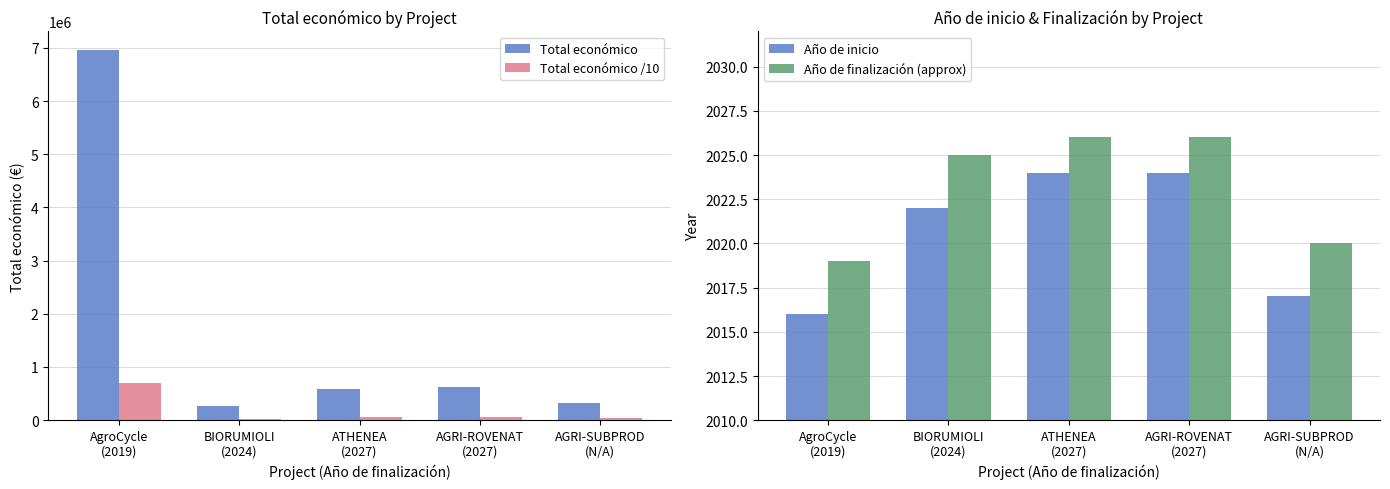

At which label does Total económico /10 reach its peak?

AgroCycle
(2019)